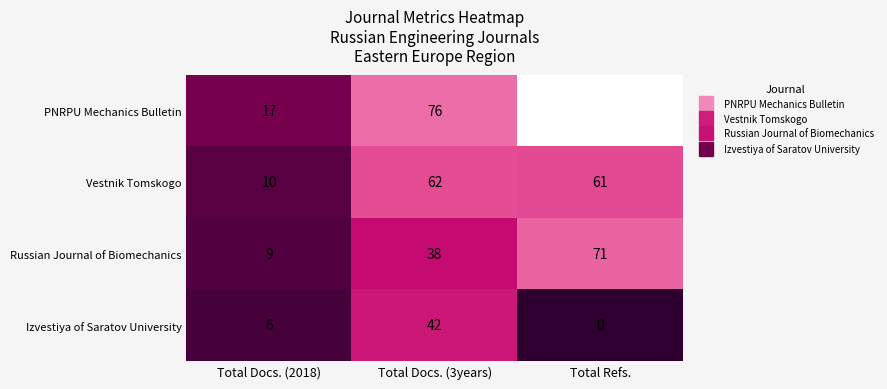

How many series are shown in this chart?

4